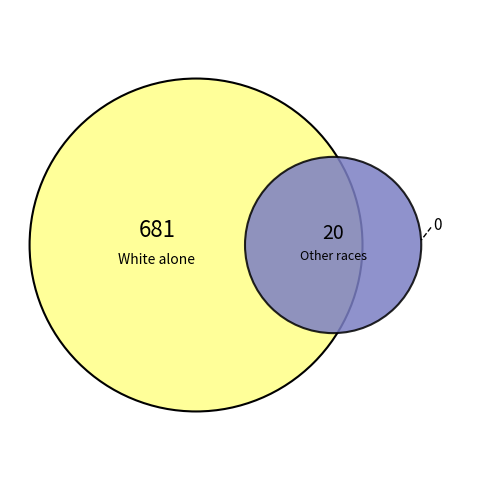

Does Black or African American alone account for over 50% of the chart?

No